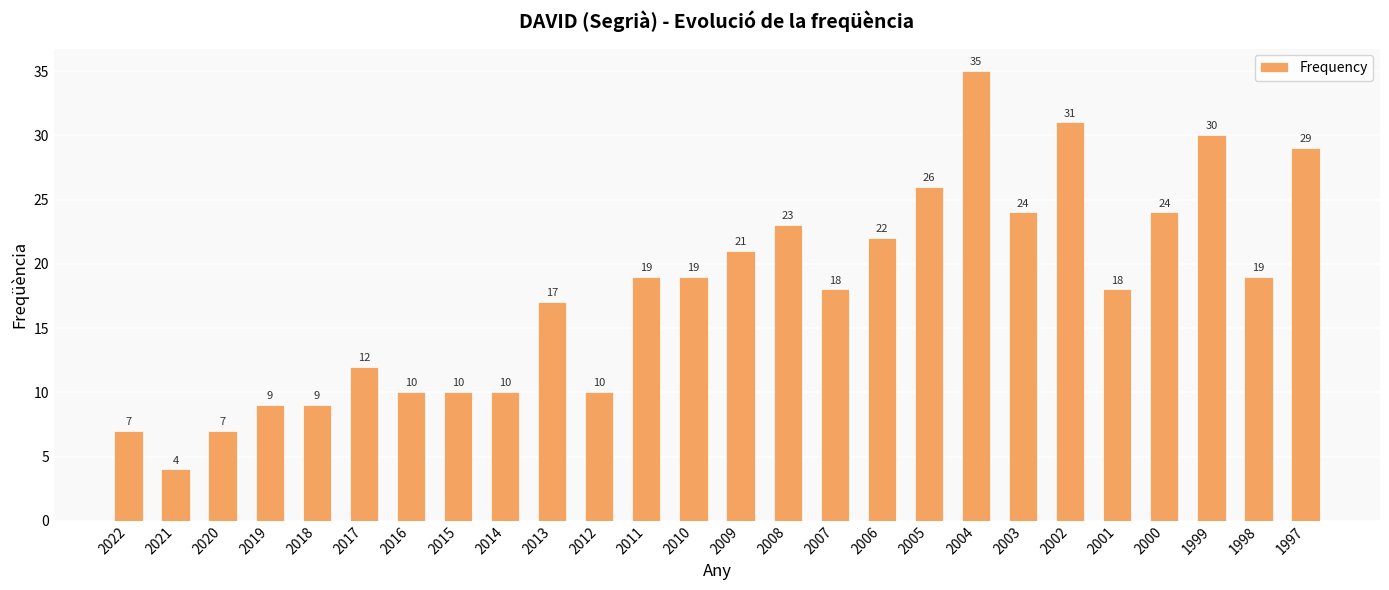

Read the value at 2011, to the nearest 5.

20